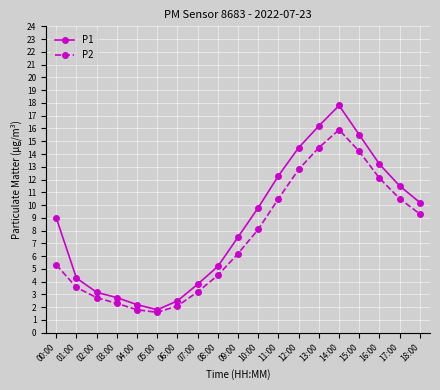

Where is the first local maximum for P1?

14:00